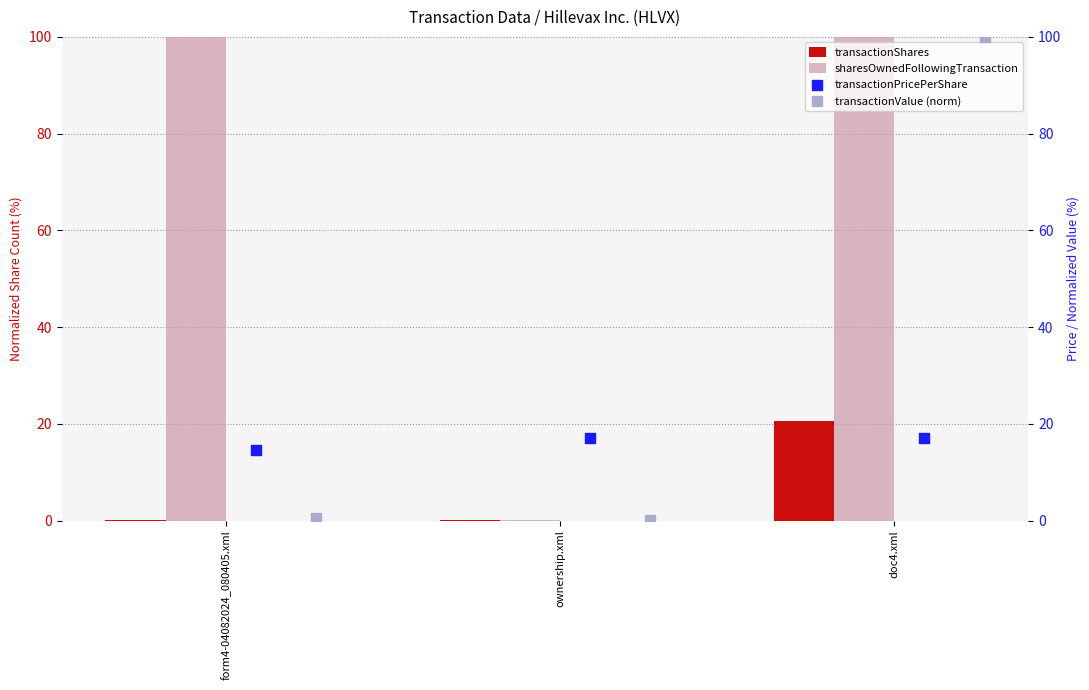

Which series has the largest total across all categories?

sharesOwnedFollowingTransaction